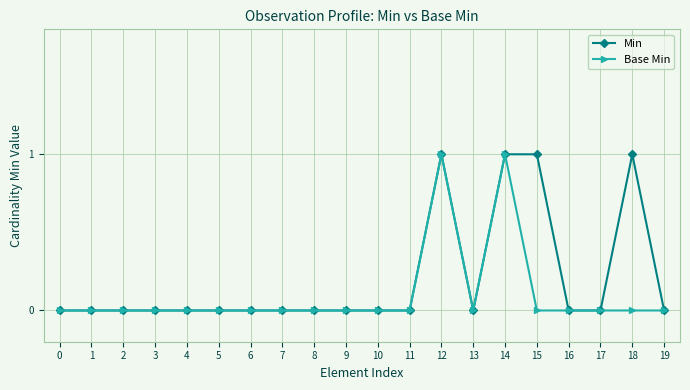

How many data points does each series have?

20